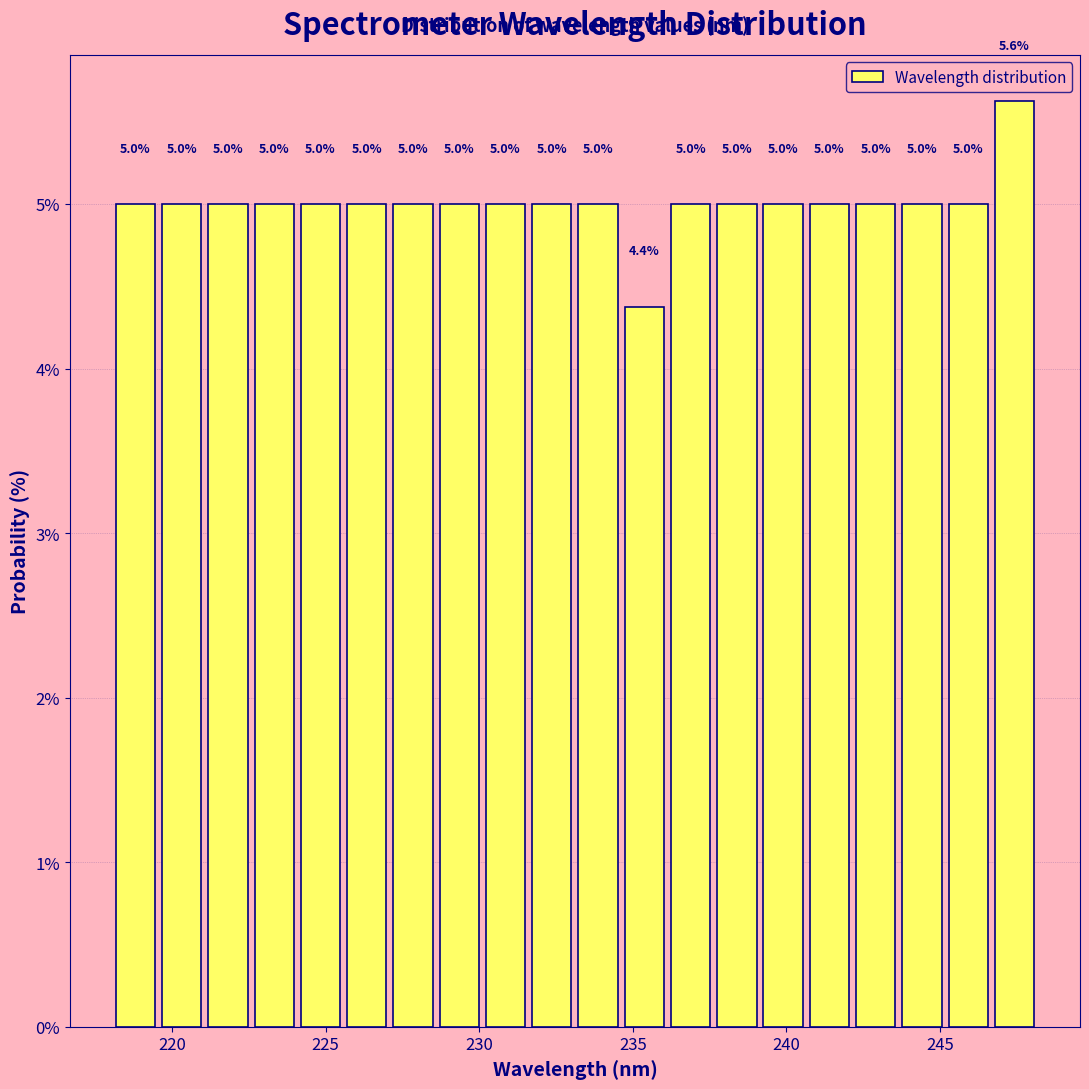

Around what value on the x-axis is the tallest bar? Give the approximate position of its centre, as read against the axis.

247.5